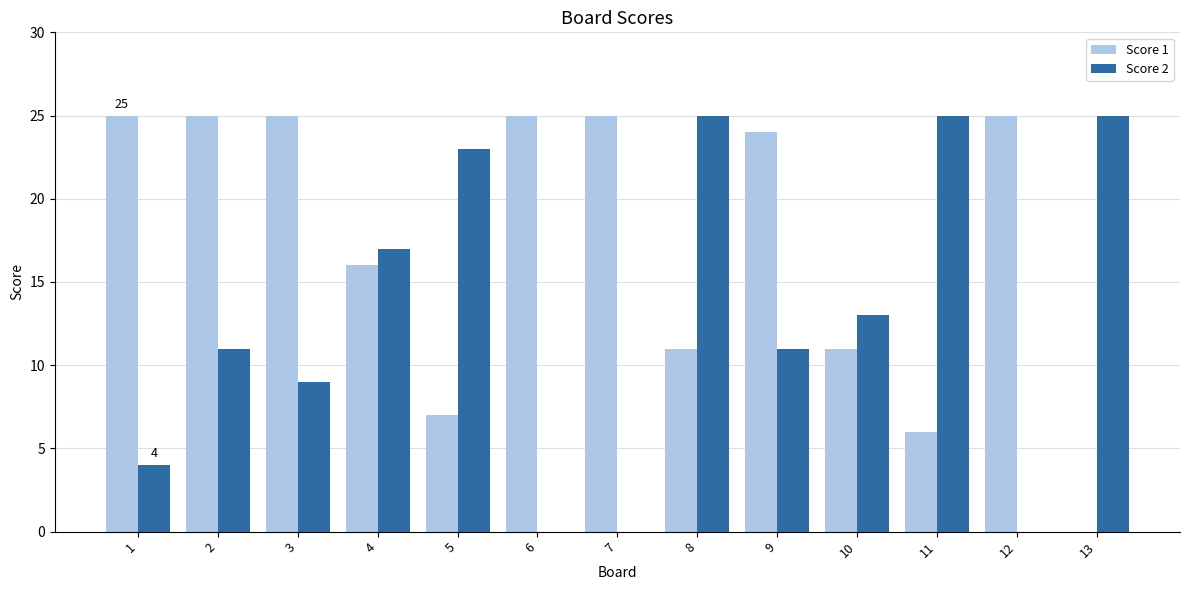

What is the sum of all Score 2 values?

163